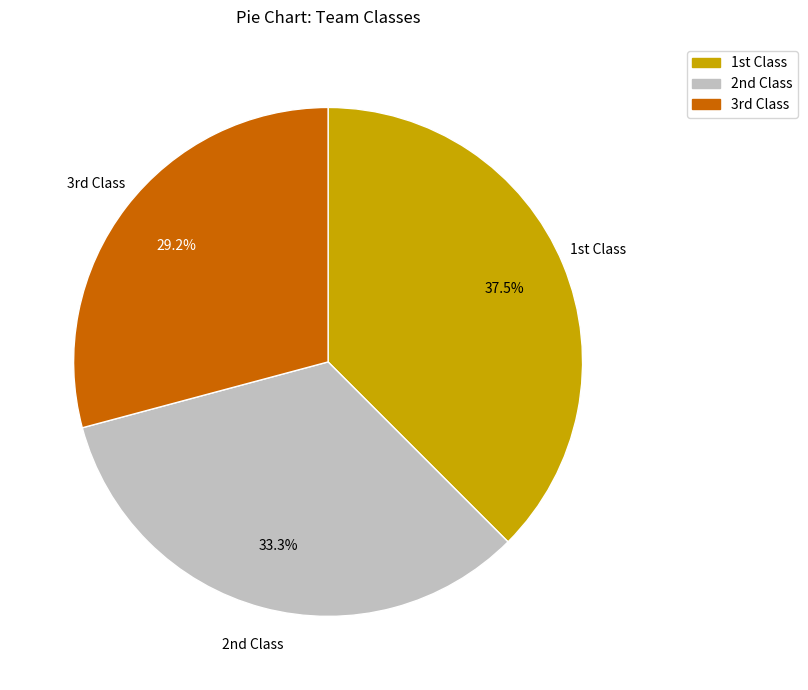

Is there a majority slice in this chart?

No